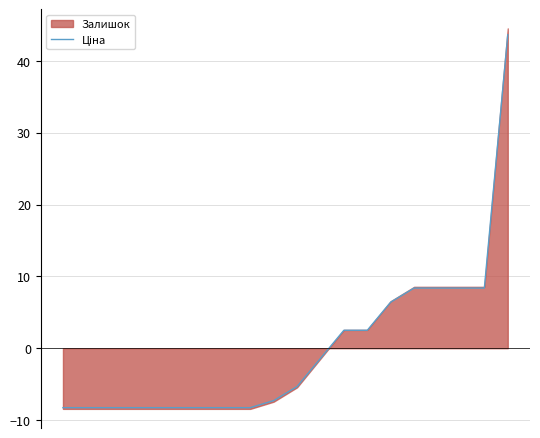

What is the greatest value displayed?

43.7